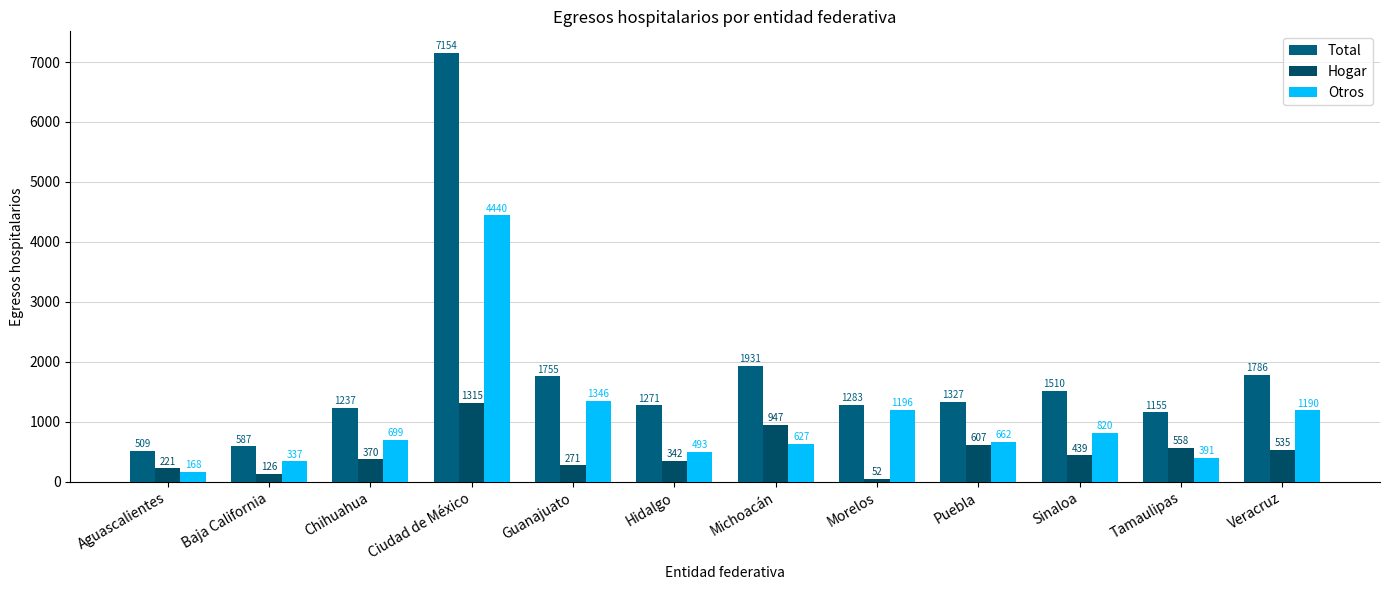

Rank the series at Aguascalientes from lowest to highest value.

Otros, Hogar, Total